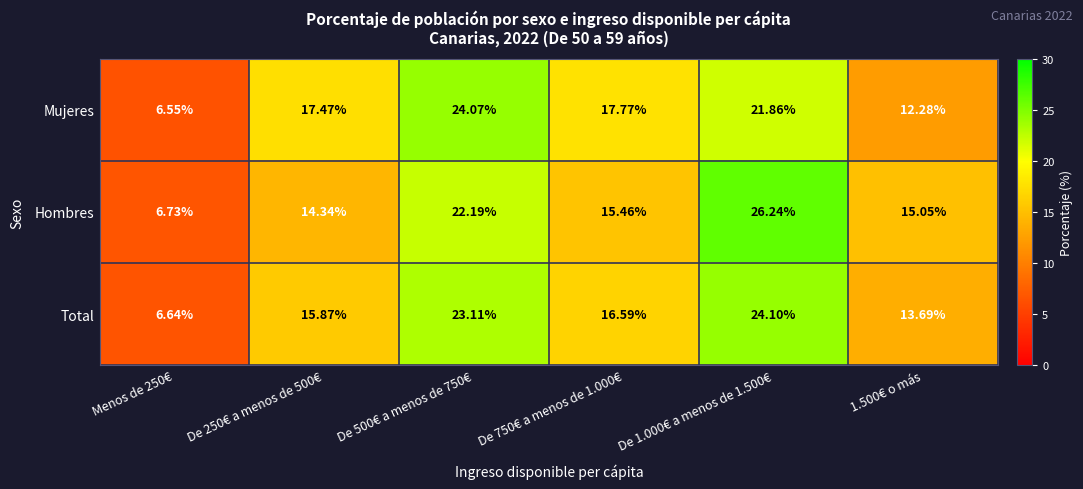

Between De 500€ a menos de 750€ and De 750€ a menos de 1.000€, which series saw the biggest shift?

Hombres